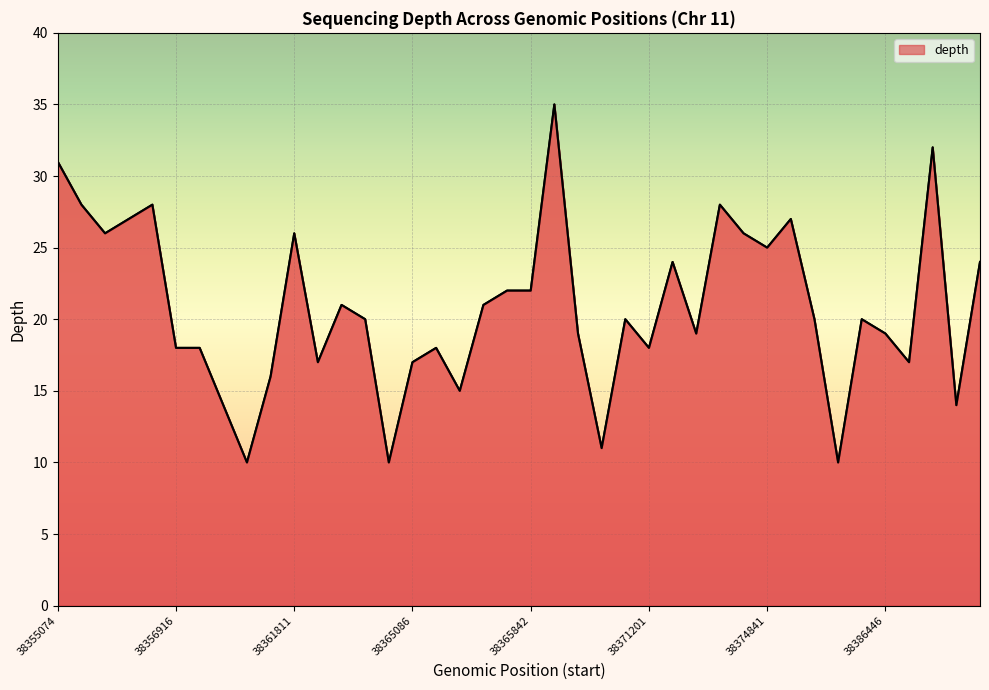

What is the smallest value displayed?

10